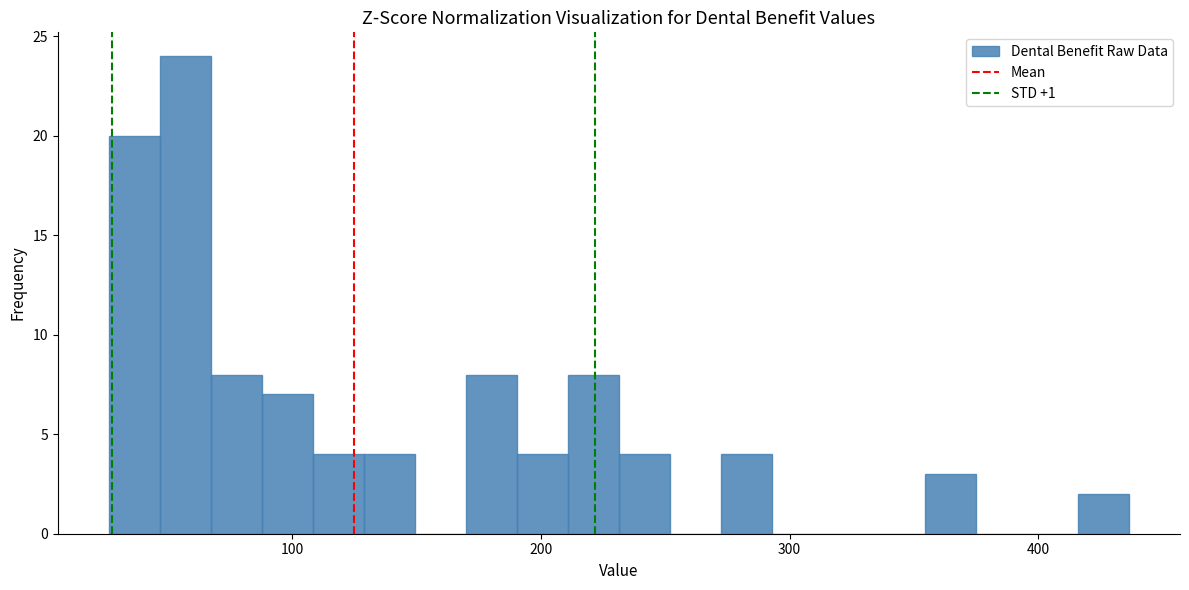

Read against the x-axis, roughly where is the centre of the tallest bar?

60